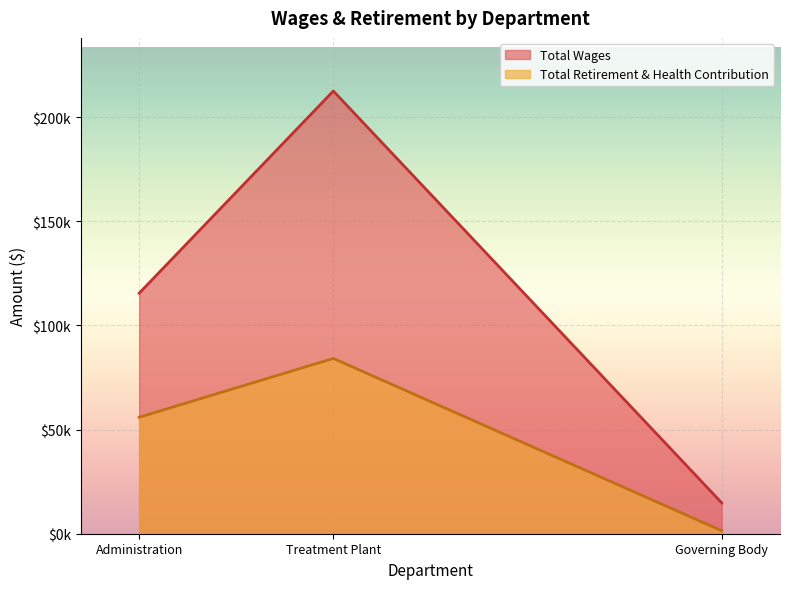

Which series changed the most between Treatment Plant and Administration?

Total Wages